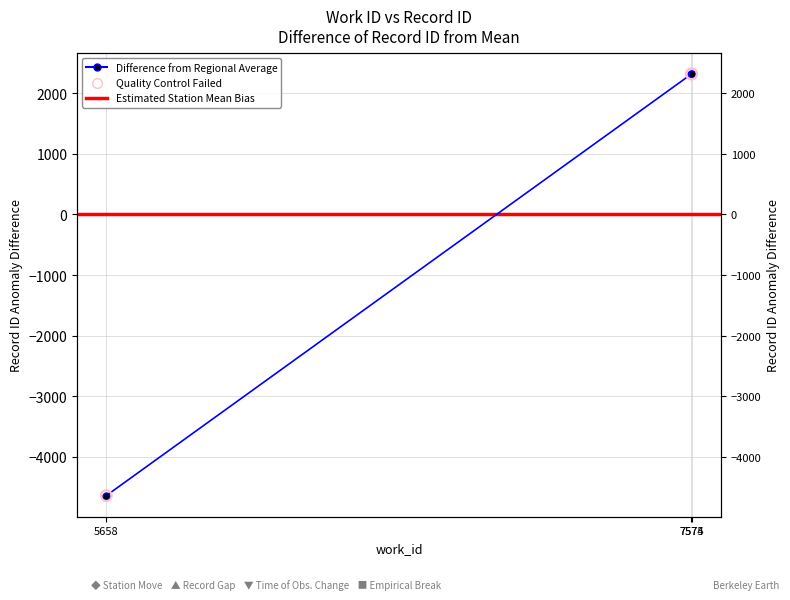

Which has a higher value, 7574 or 7575?

7575